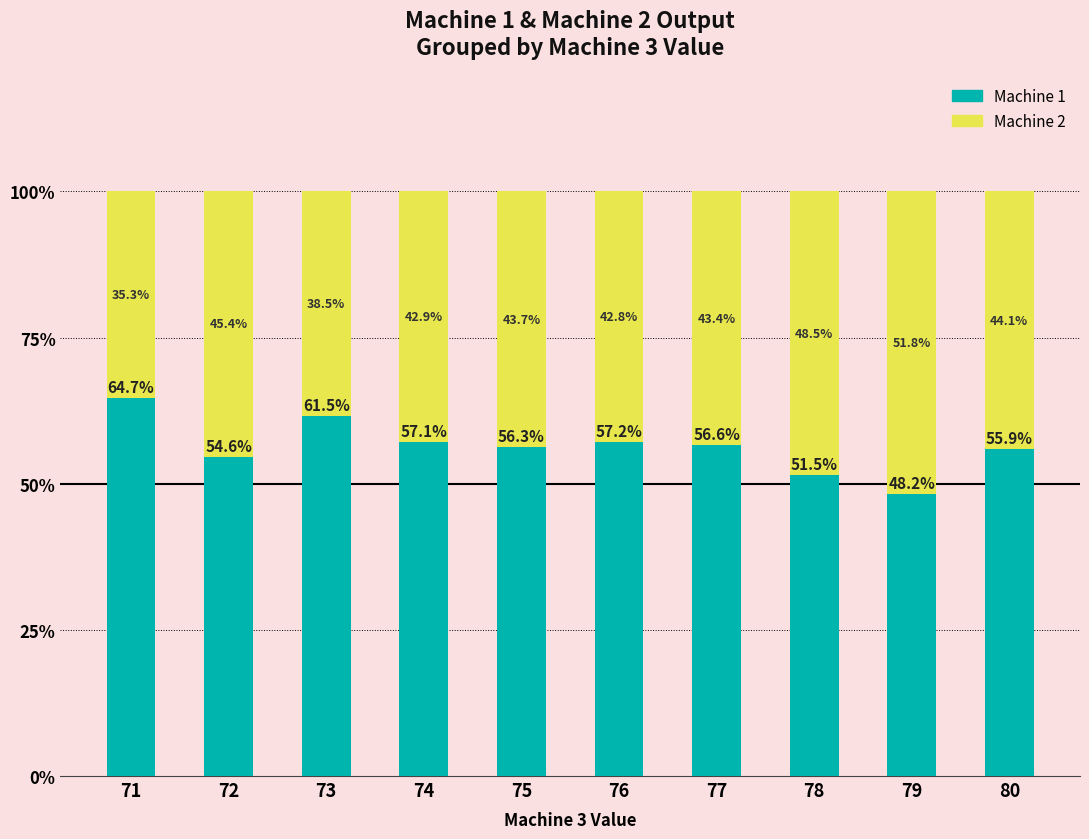

Are the bars horizontal?

No